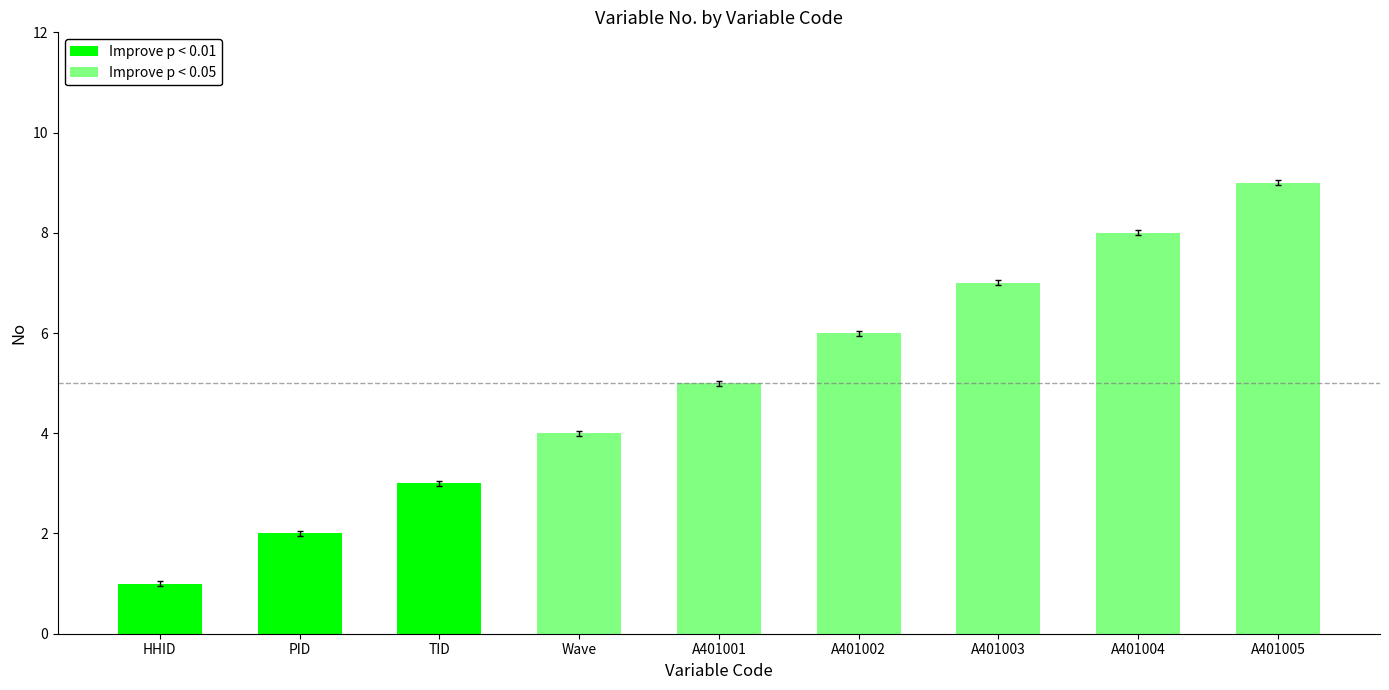

The chart shows a value of 8.0 at A401004. True or false?

True